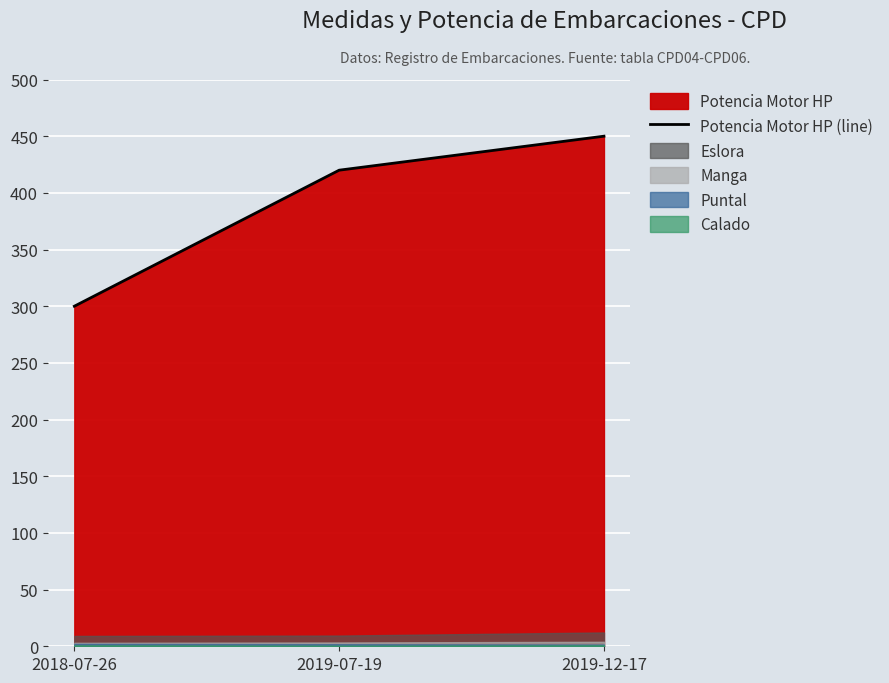

Count the values in the range 300 to 450.

3